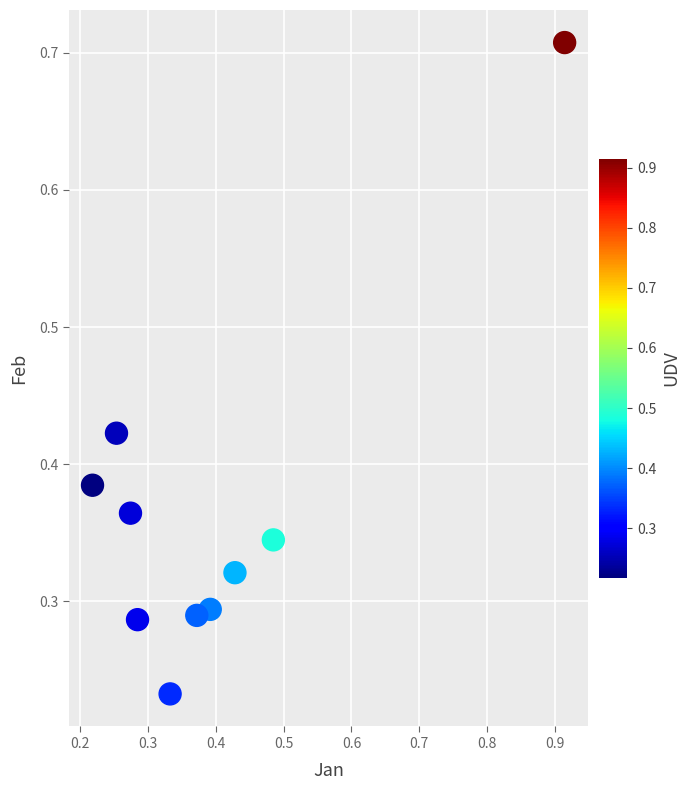

What is the range of Y values (max minus min)?

0.5